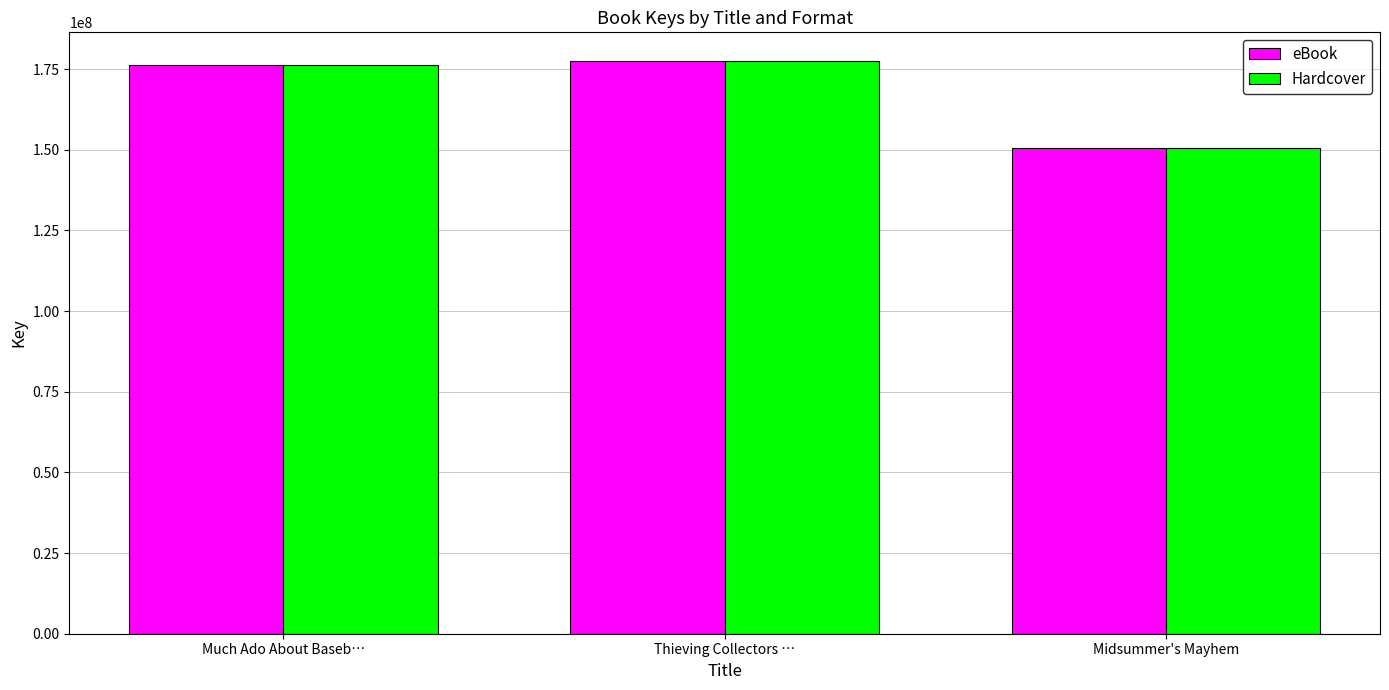

What is the sum of the Hardcover values at Thieving Collectors … and Midsummer's Mayhem?

328144292